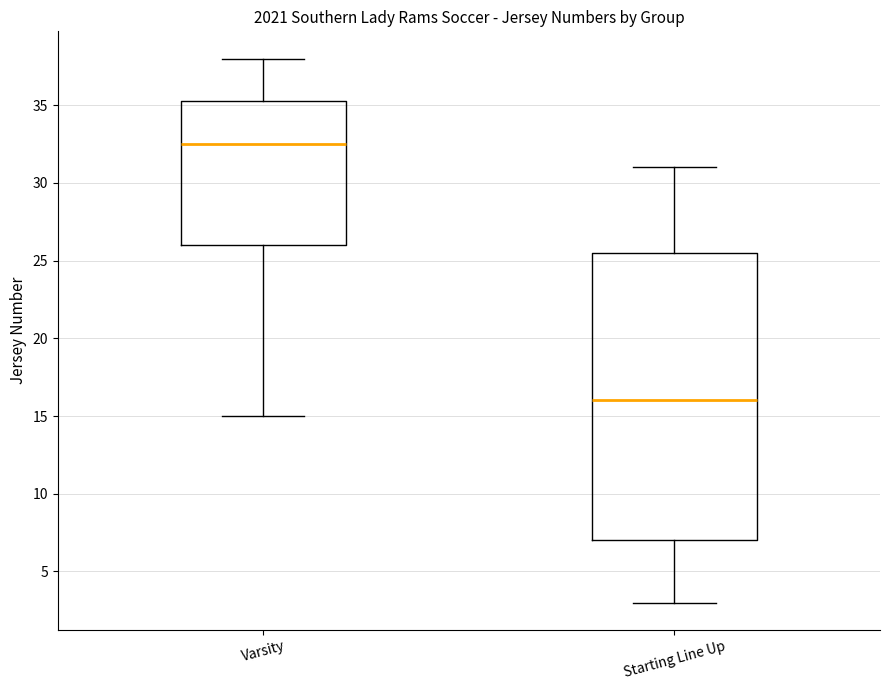

Which box's median line is the lowest?

Starting Line Up